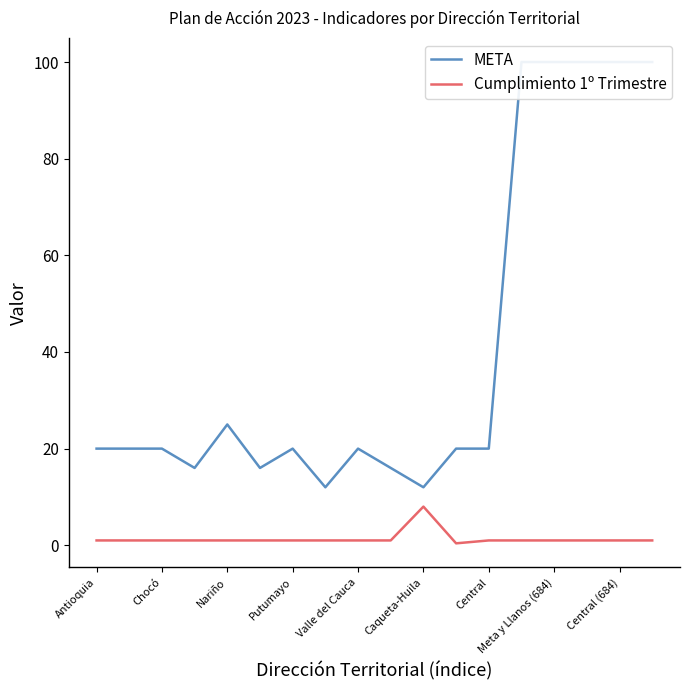

Is this an area chart (filled region under the line)?

No